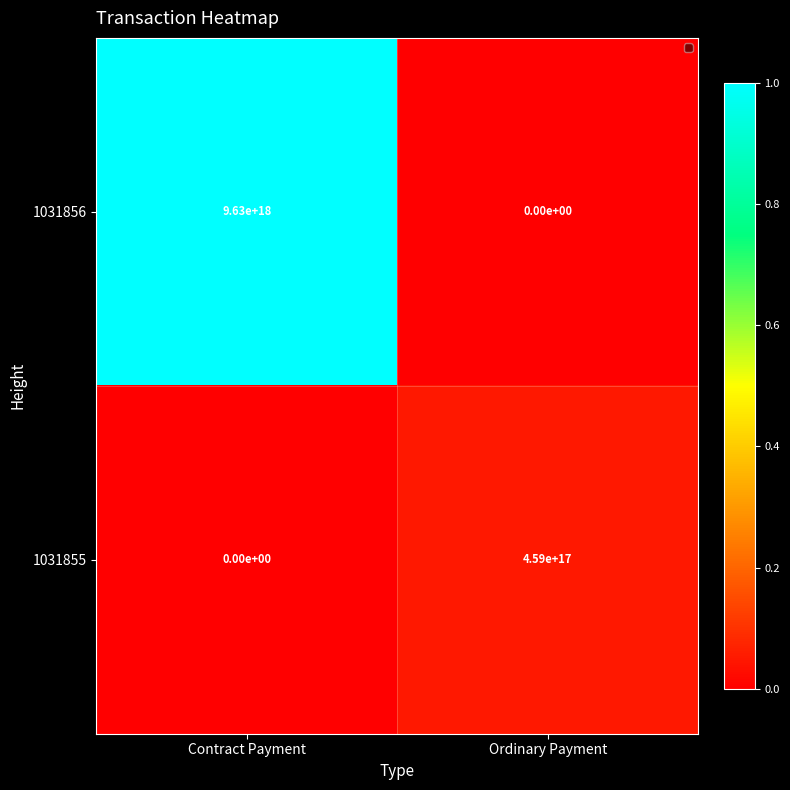

The 1031856 series shows 14541761403359838208 at Contract Payment. True or false?

False